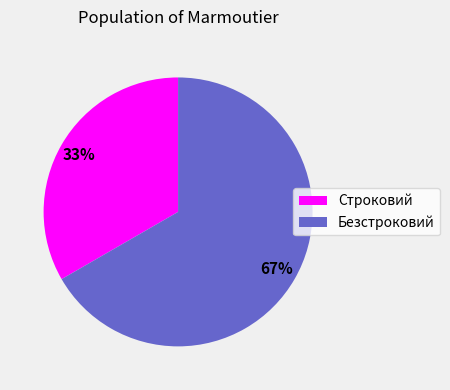

To the nearest percent, what is the average slice percentage?

50%